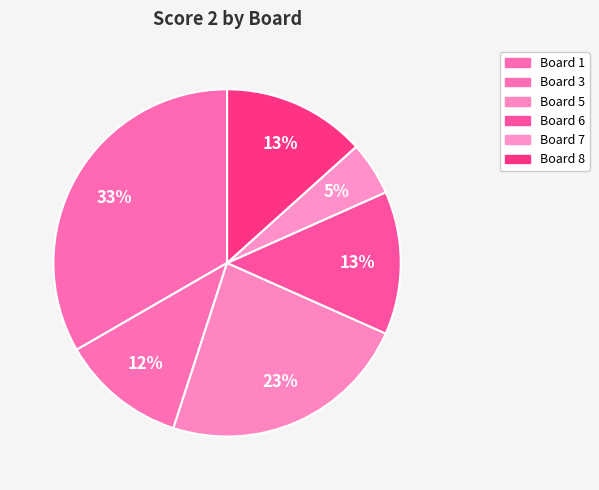

How many slices are in this pie chart?

6